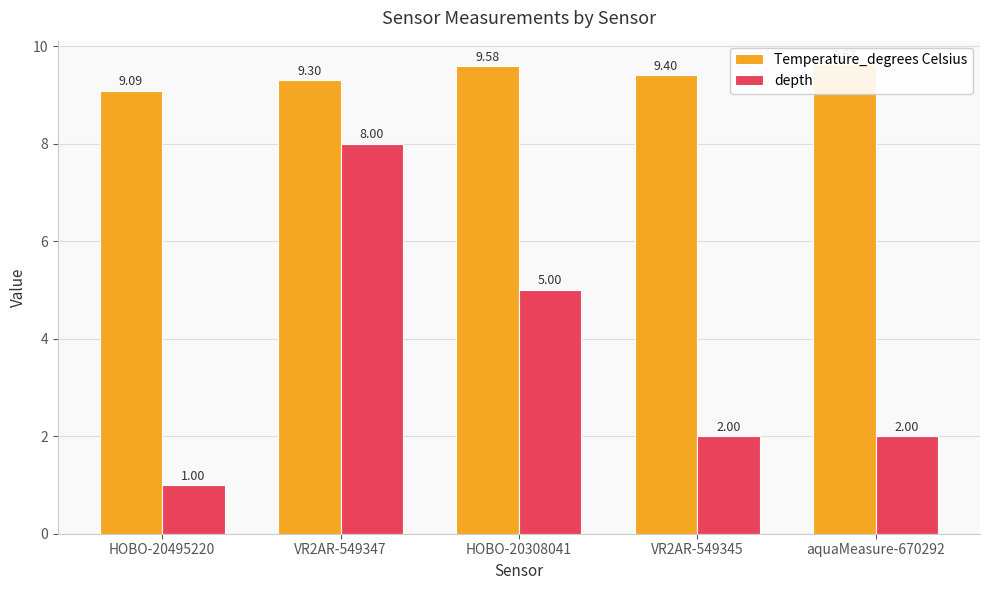

Rank the series at VR2AR-549345 from lowest to highest value.

depth, Temperature_degrees Celsius